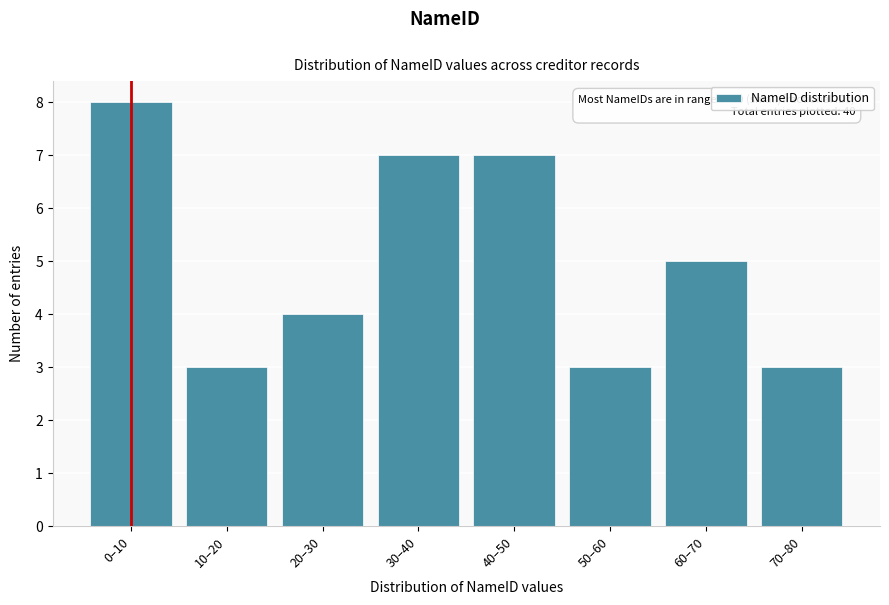

Reading left to right, extract all data points from this chart.

8	3	4	7	7	3	5	3